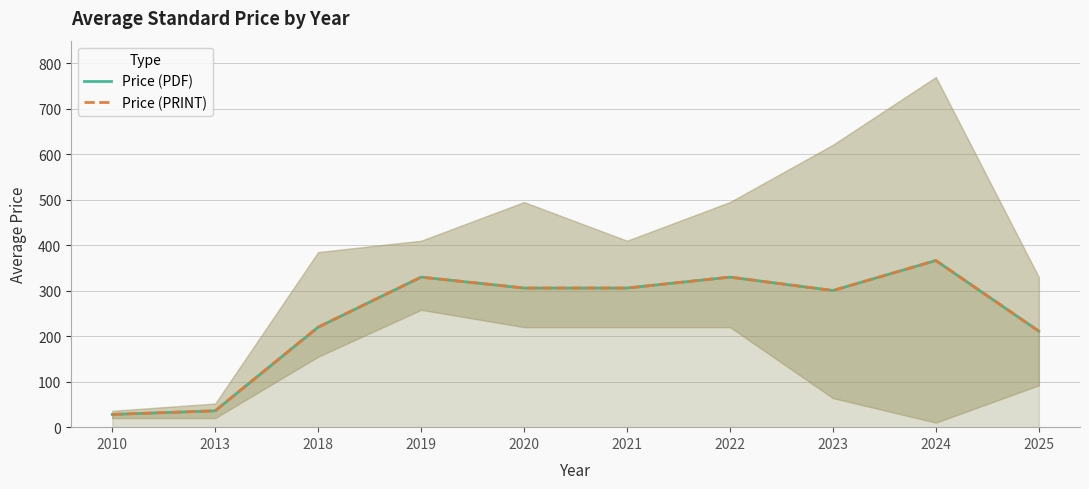

True or false: Price (PDF) and Price (PRINT) cross at least once.

False